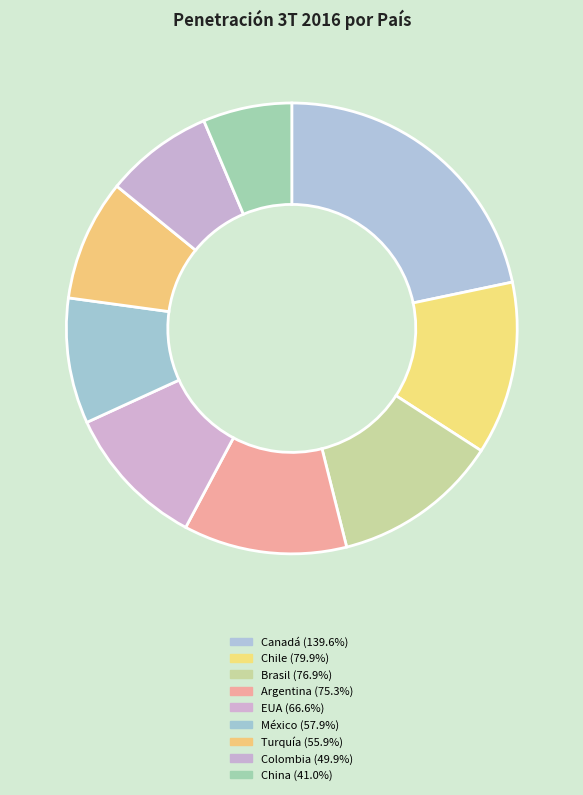

Count the number of slices in the pie.

9